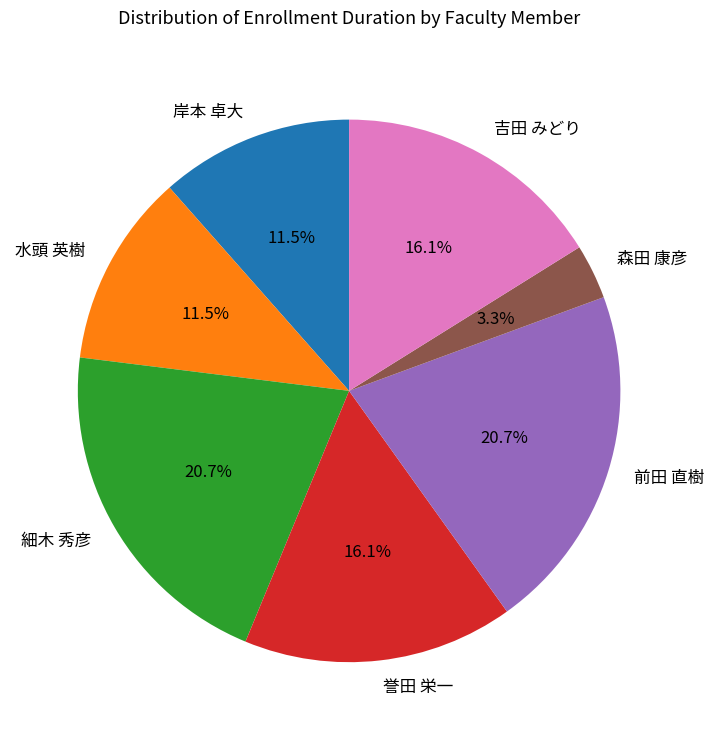

What is the smallest slice in the pie chart?

森田 康彦